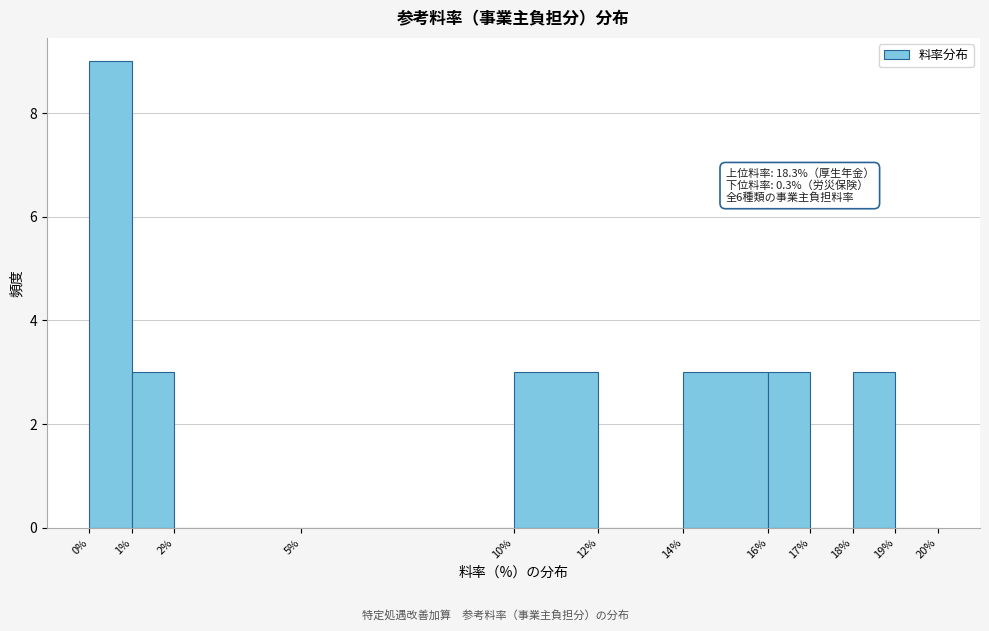

Over which range of the x-axis is the bar tallest?

0% to 1%